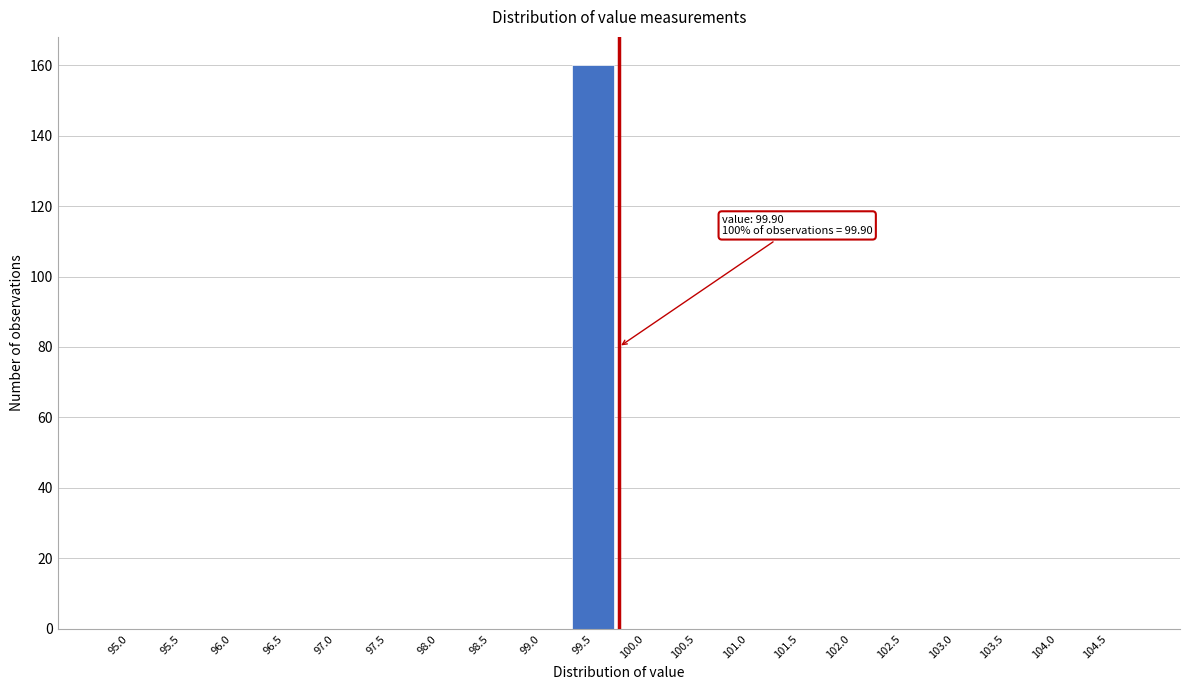

Reading right to left, extract all data points from this chart.

104.5=0	104.0=0	103.5=0	103.0=0	102.5=0	102.0=0	101.5=0	101.0=0	100.5=0	100.0=0	99.5=160	99.0=0	98.5=0	98.0=0	97.5=0	97.0=0	96.5=0	96.0=0	95.5=0	95.0=0